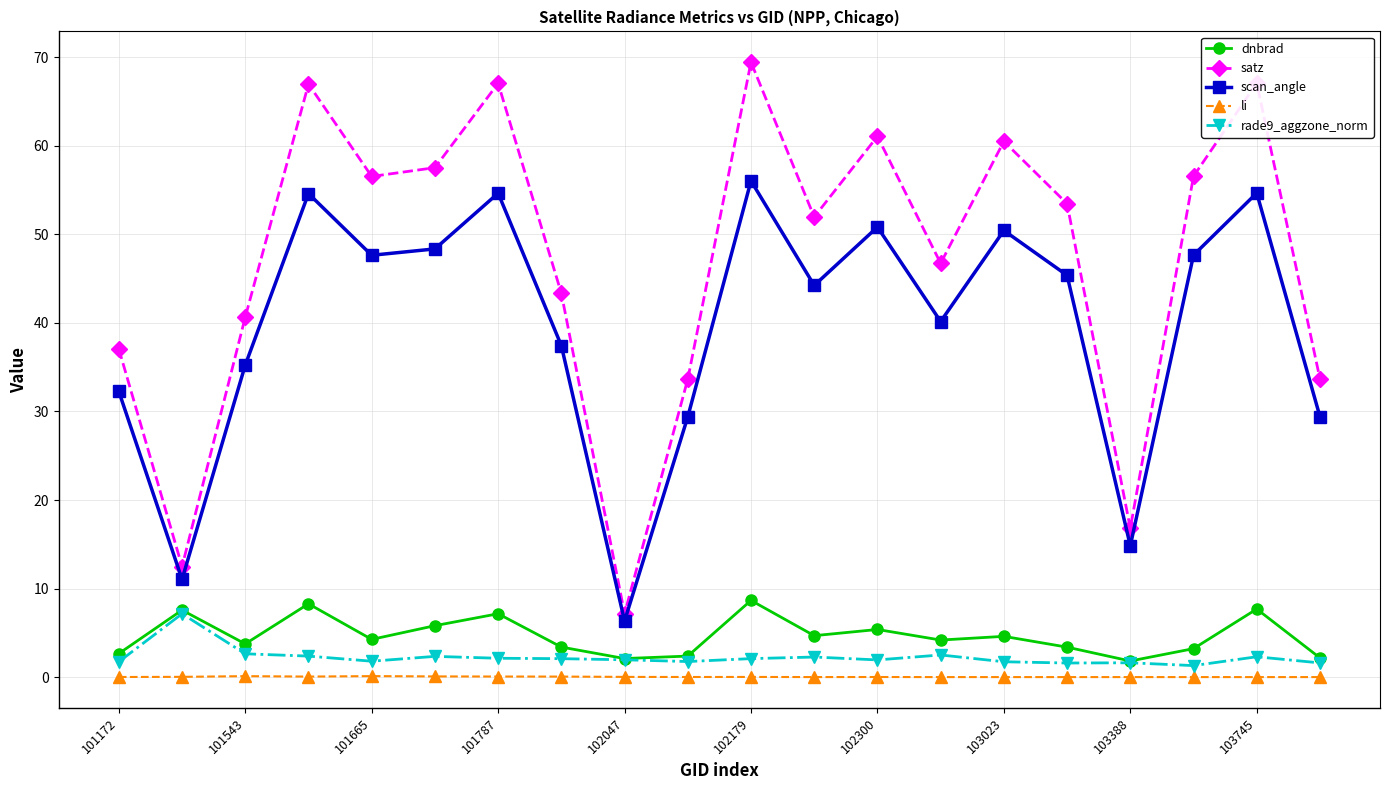

What is the value of the scan_angle point at the 17th from the left?

14.8